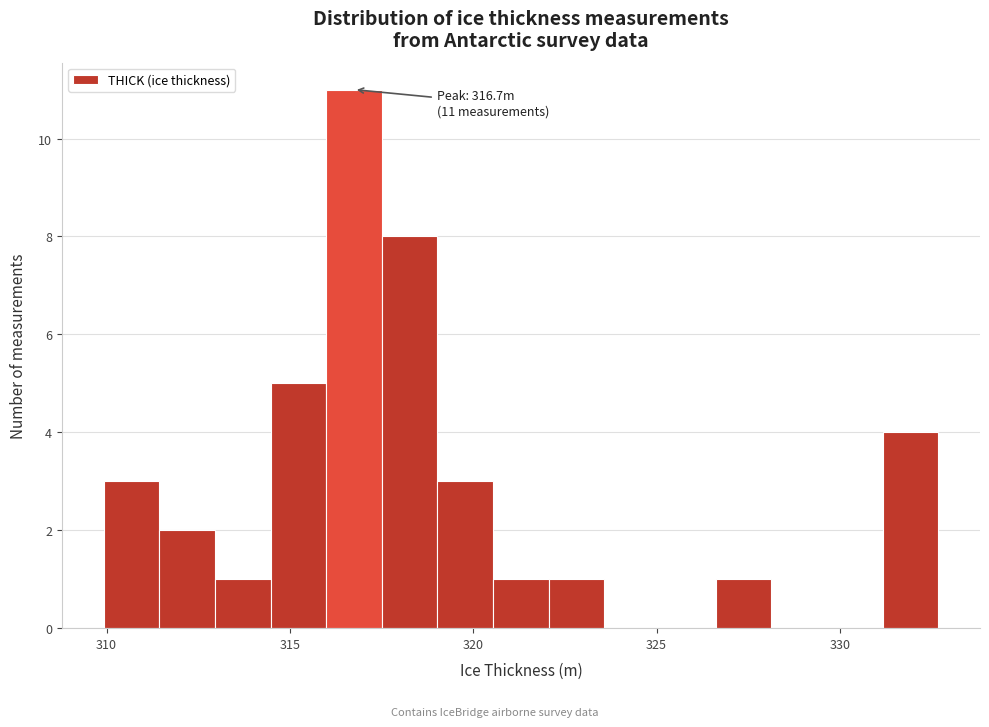

Read against the x-axis, roughly where is the centre of the tallest bar?

316.5